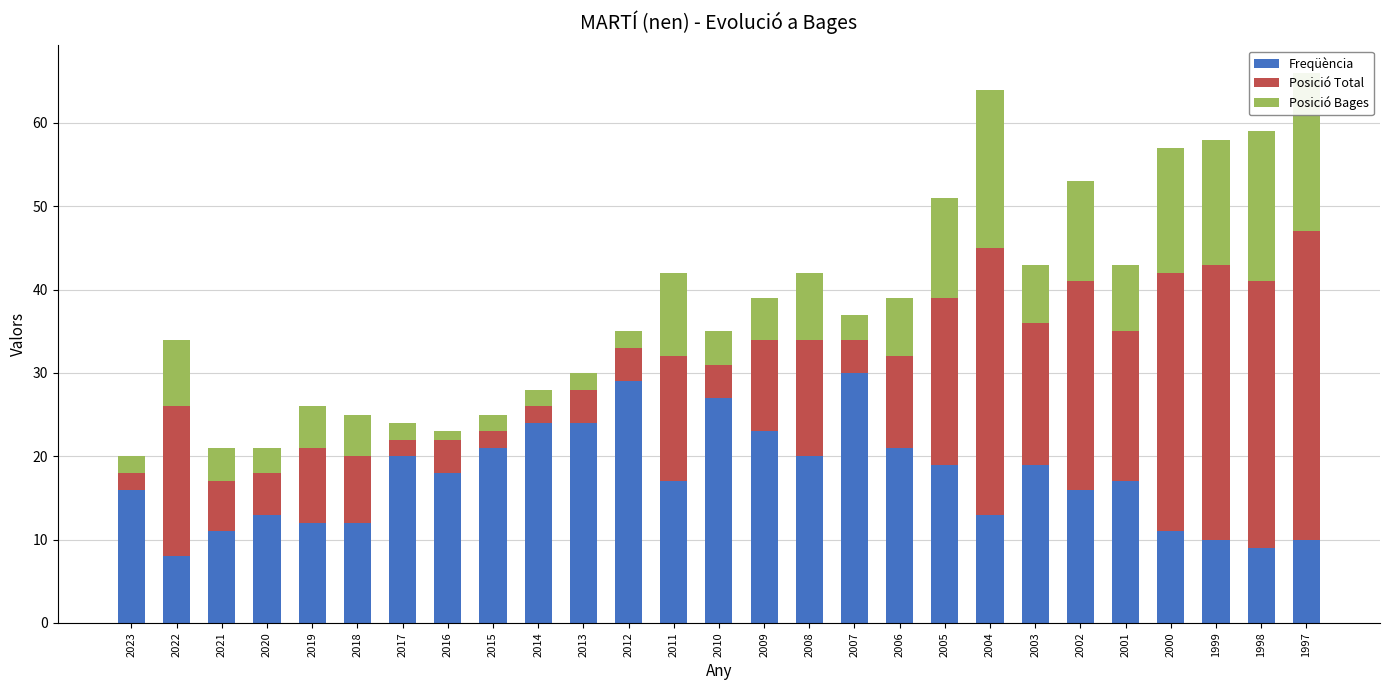

Rank the categories by Freqüència value from lowest to highest.

2022, 1998, 1999, 1997, 2021, 2000, 2019, 2018, 2020, 2004, 2023, 2002, 2011, 2001, 2016, 2005, 2003, 2017, 2008, 2015, 2006, 2009, 2014, 2013, 2010, 2012, 2007